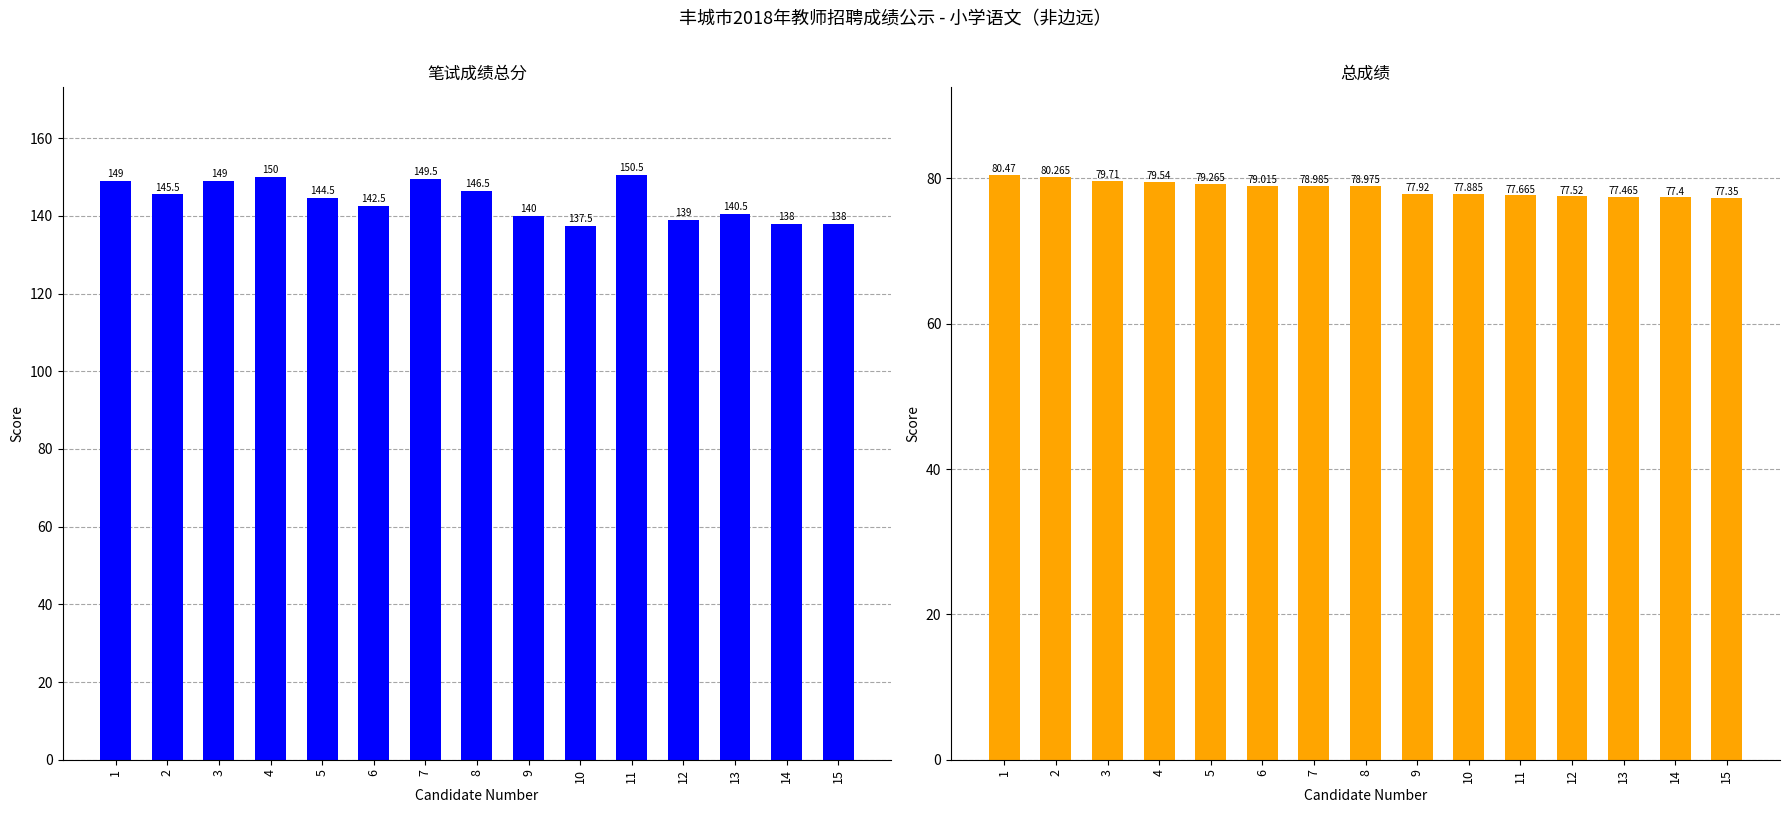

Reading left to right, extract all data points from this chart.

笔试成绩总分: 1=149.0	2=145.5	3=149.0	4=150.0	5=144.5	6=142.5	7=149.5	8=146.5	9=140.0	10=137.5	11=150.5	12=139.0	13=140.5	14=138.0	15=138.0
总成绩: 1=80.5	2=80.3	3=79.7	4=79.5	5=79.3	6=79.0	7=79.0	8=79.0	9=77.9	10=77.9	11=77.7	12=77.5	13=77.5	14=77.4	15=77.3